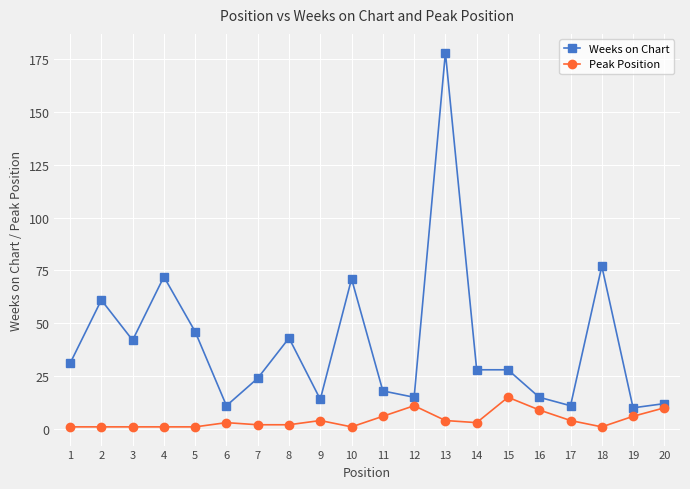

How many data points does each series have?

20